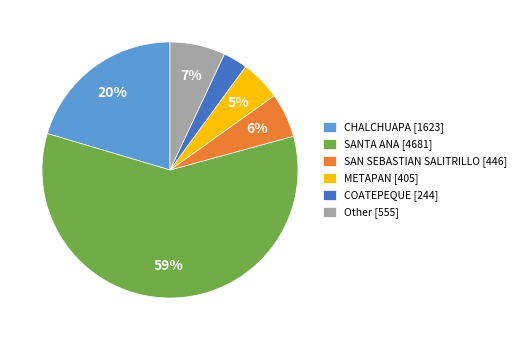

To the nearest percent, what is the average slice percentage?

17%